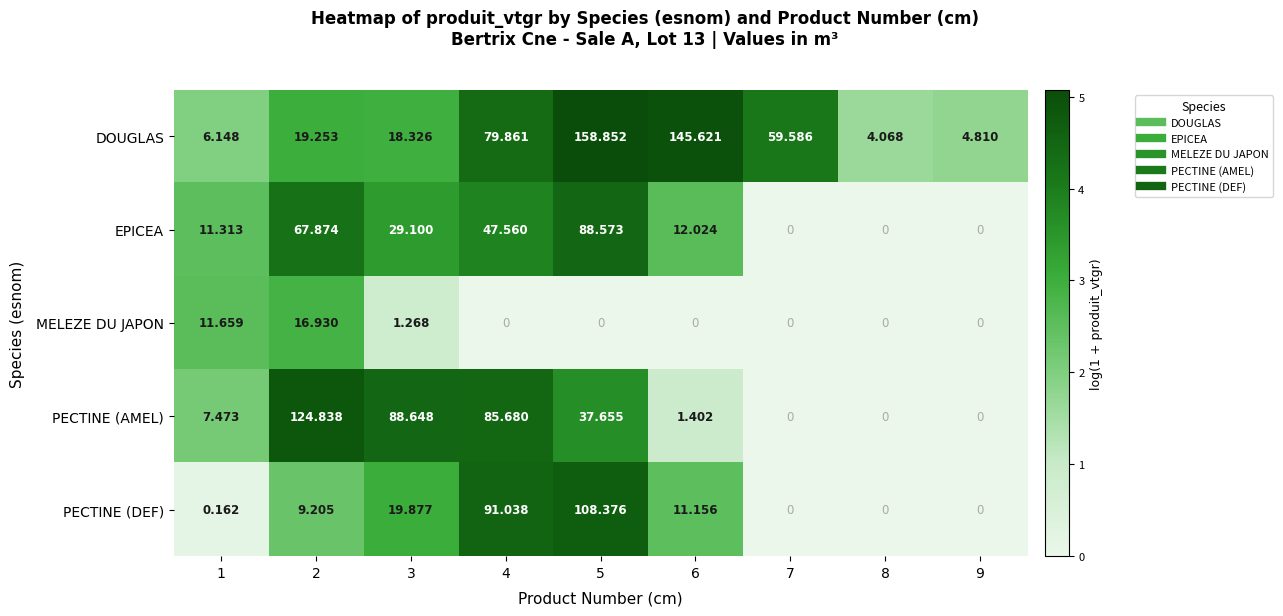

At 2, list the series in order from largest to smallest.

PECTINE (AMEL), EPICEA, DOUGLAS, MELEZE DU JAPON, PECTINE (DEF)